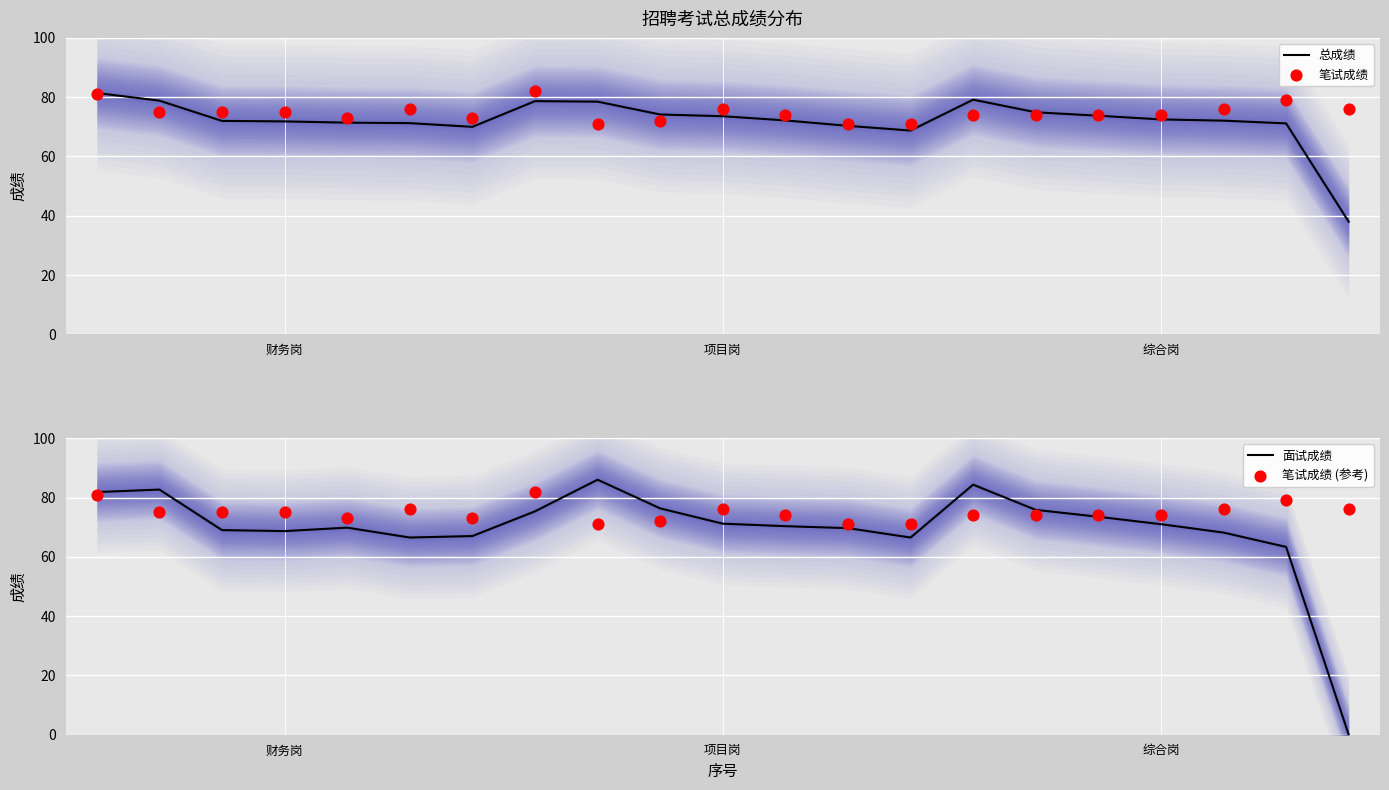

Which series has the widest spread of Y values?

面试成绩